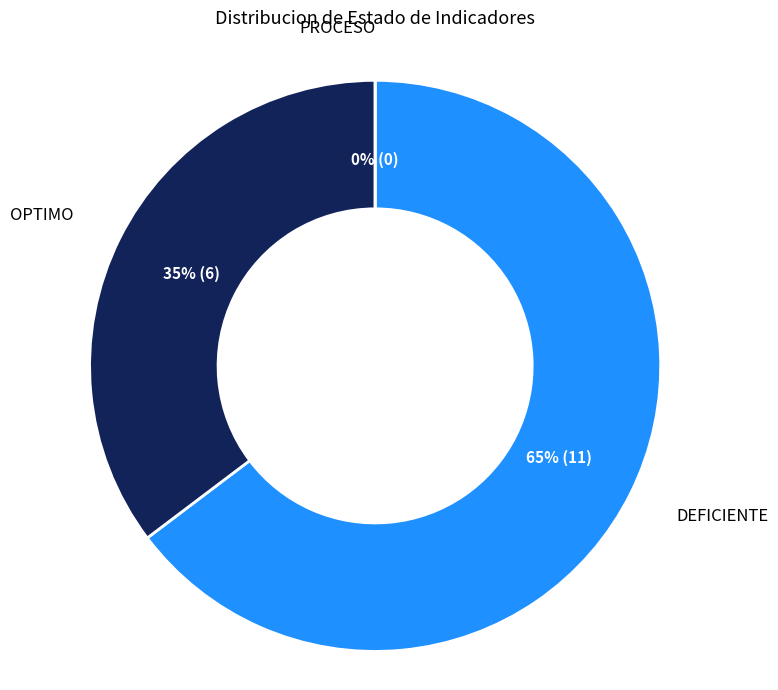

What is the change in value from DEFICIENTE to OPTIMO?

-5